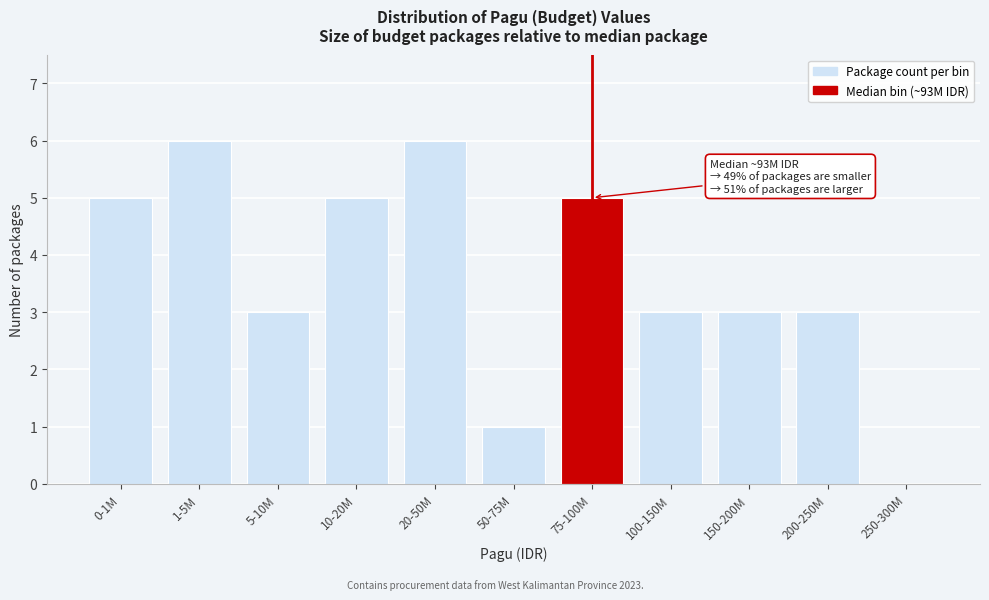

Reading left to right, transcribe all the data shown in this chart.

0-1M=5	1-5M=6	5-10M=3	10-20M=5	20-50M=6	50-75M=1	75-100M=5	100-150M=3	150-200M=3	200-250M=3	250-300M=0